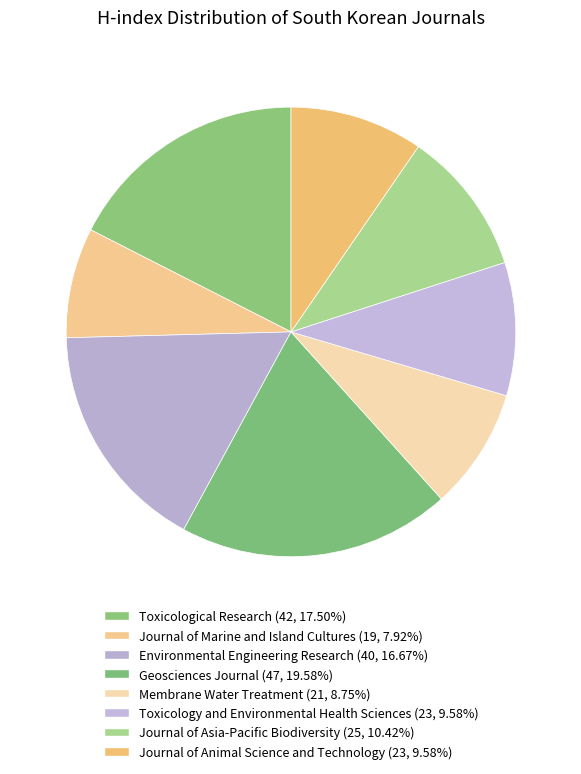

Does any single category account for the majority?

No